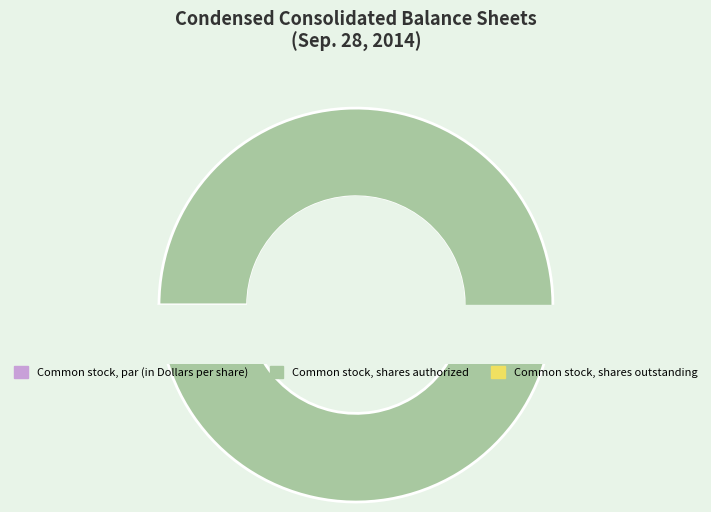

To the nearest percent, what is the difference between the Common stock, shares outstanding and Common stock, shares authorized slice percentages?

93%